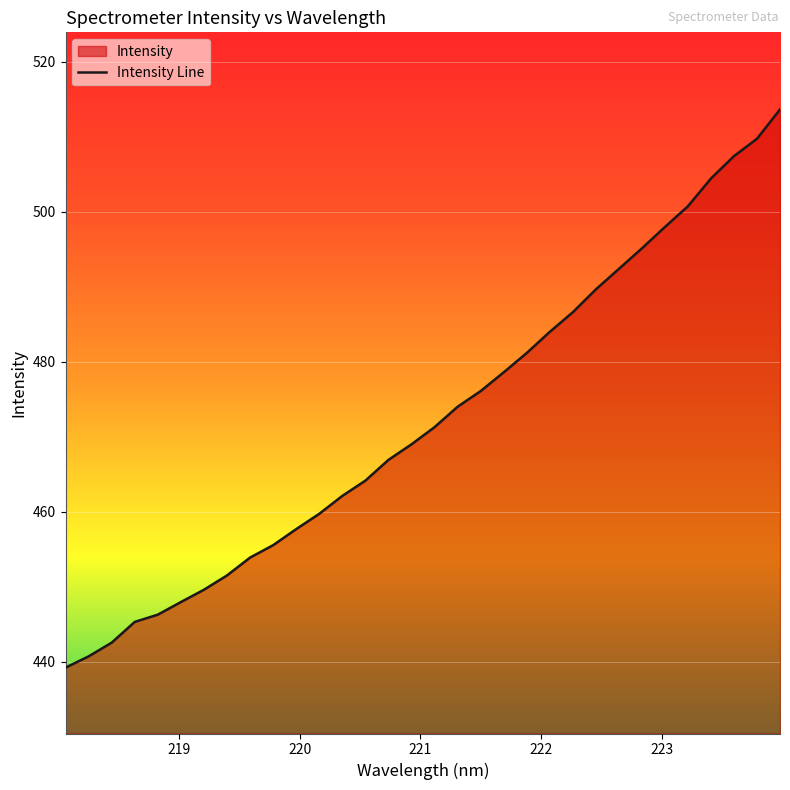

What is the maximum value shown in the chart?

513.6